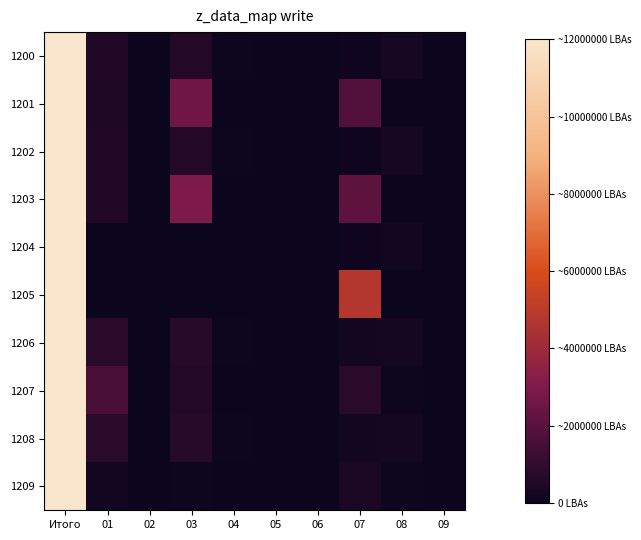

Reading left to right, transcribe all the data shown in this chart.

1200: Итого=1.0	01=0.0	02=0.0	03=0.1	04=0.0	05=0.0	06=0.0	07=0.0	08=0.0	09=0.0
1201: Итого=1.0	01=0.0	02=0.0	03=0.2	04=0.0	05=0.0	06=0.0	07=0.2	08=0.0	09=0.0
1202: Итого=1.0	01=0.0	02=0.0	03=0.1	04=0.0	05=0.0	06=0.0	07=0.0	08=0.0	09=0.0
1203: Итого=1.0	01=0.0	02=0.0	03=0.2	04=0.0	05=0.0	06=0.0	07=0.2	08=0.0	09=0.0
1204: Итого=1.0	01=0.0	02=0.0	03=0.0	04=0.0	05=0.0	06=0.0	07=0.0	08=0.0	09=0.0
1205: Итого=1.0	01=0.0	02=0.0	03=0.0	04=0.0	05=0.0	06=0.0	07=0.4	08=0.0	09=0.0
1206: Итого=1.0	01=0.1	02=0.0	03=0.1	04=0.0	05=0.0	06=0.0	07=0.0	08=0.0	09=0.0
1207: Итого=1.0	01=0.1	02=0.0	03=0.1	04=0.0	05=0.0	06=0.0	07=0.1	08=0.0	09=0.0
1208: Итого=1.0	01=0.1	02=0.0	03=0.1	04=0.0	05=0.0	06=0.0	07=0.0	08=0.0	09=0.0
1209: Итого=1.0	01=0.0	02=0.0	03=0.0	04=0.0	05=0.0	06=0.0	07=0.0	08=0.0	09=0.0